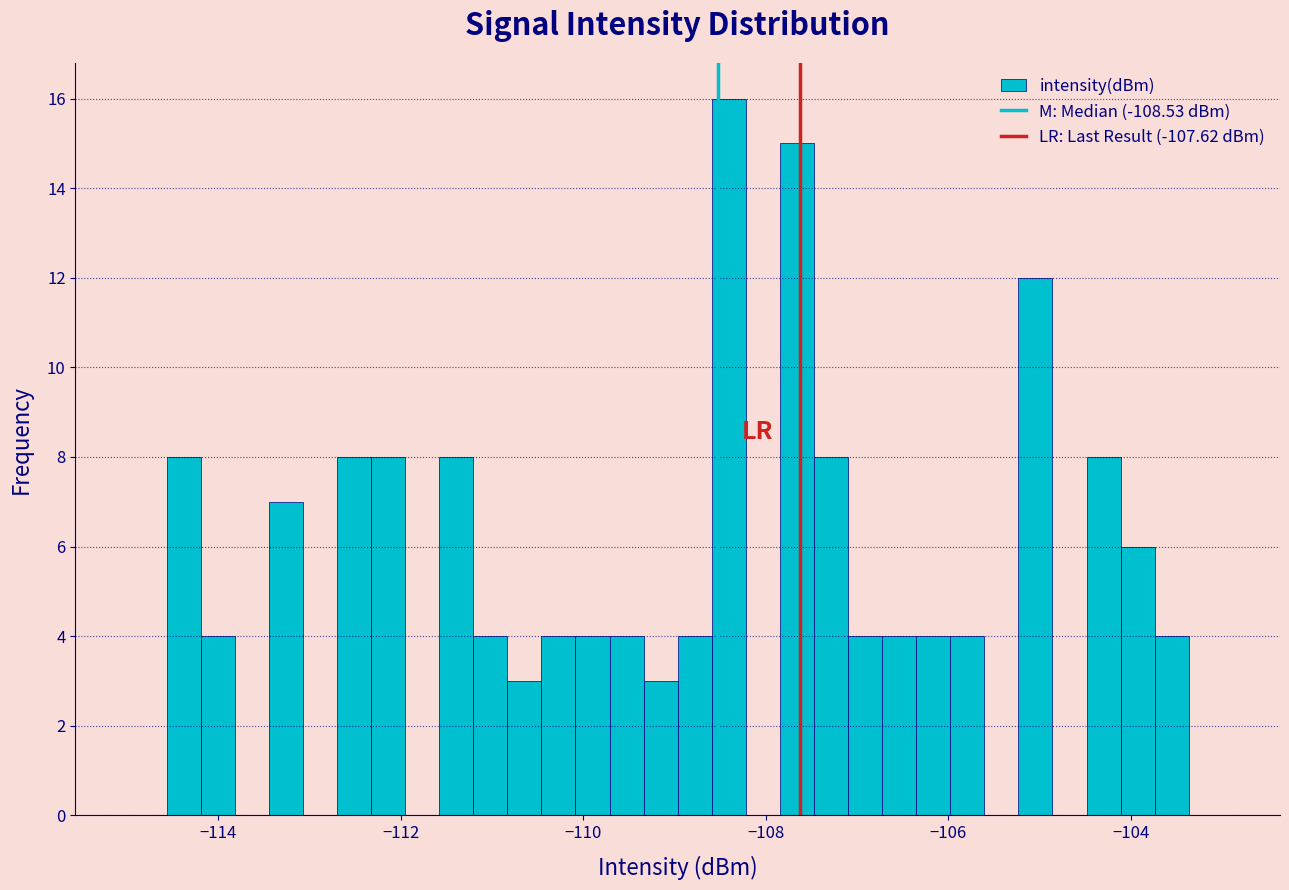

Read against the x-axis, roughly where is the centre of the tallest bar?

-108.4